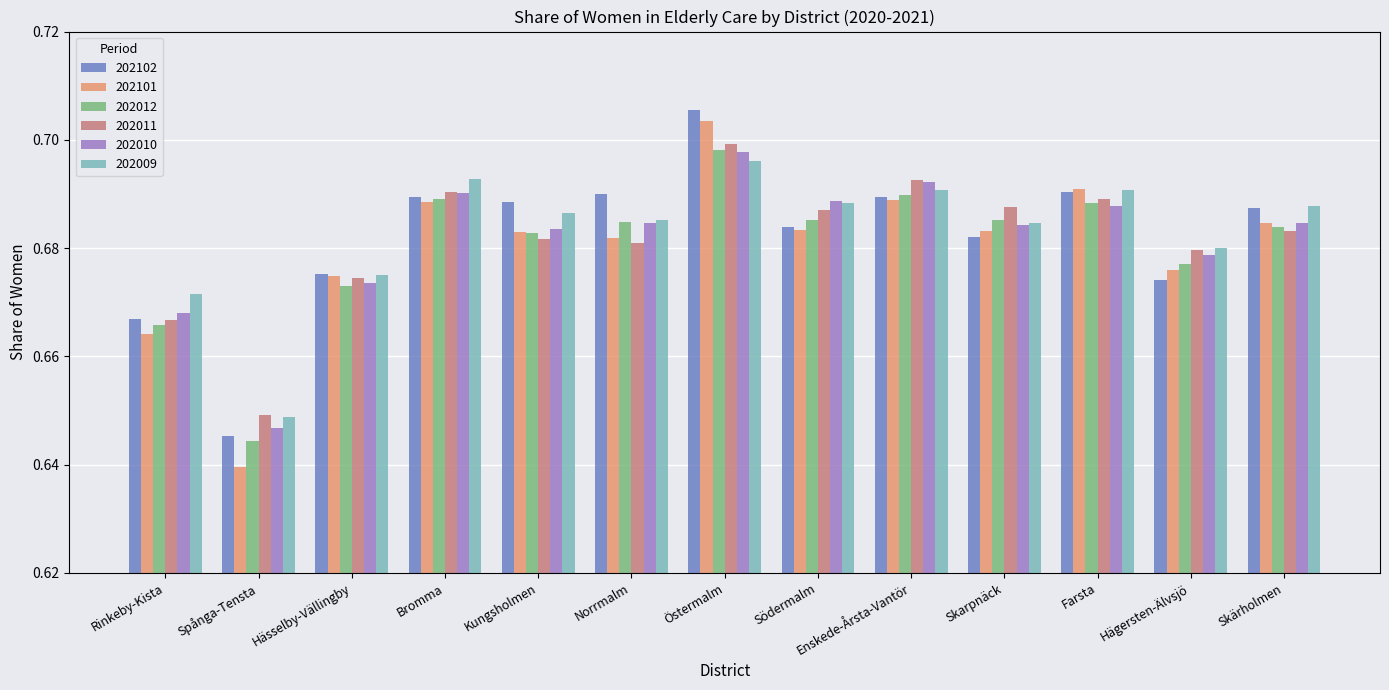

Which label corresponds to the largest value in the chart?

Östermalm